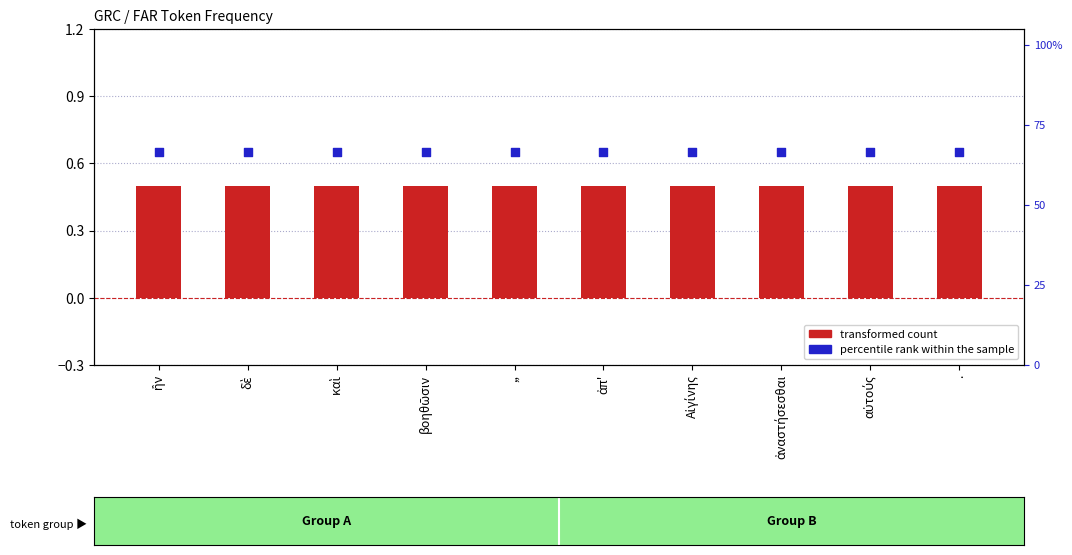

What are all the series names shown in the legend?

transformed count, percentile rank within the sample